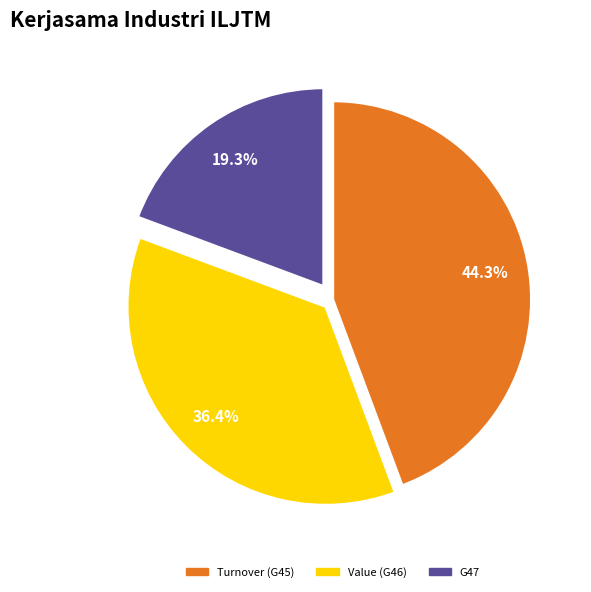

Is there any slice that represents more than half of the pie?

No